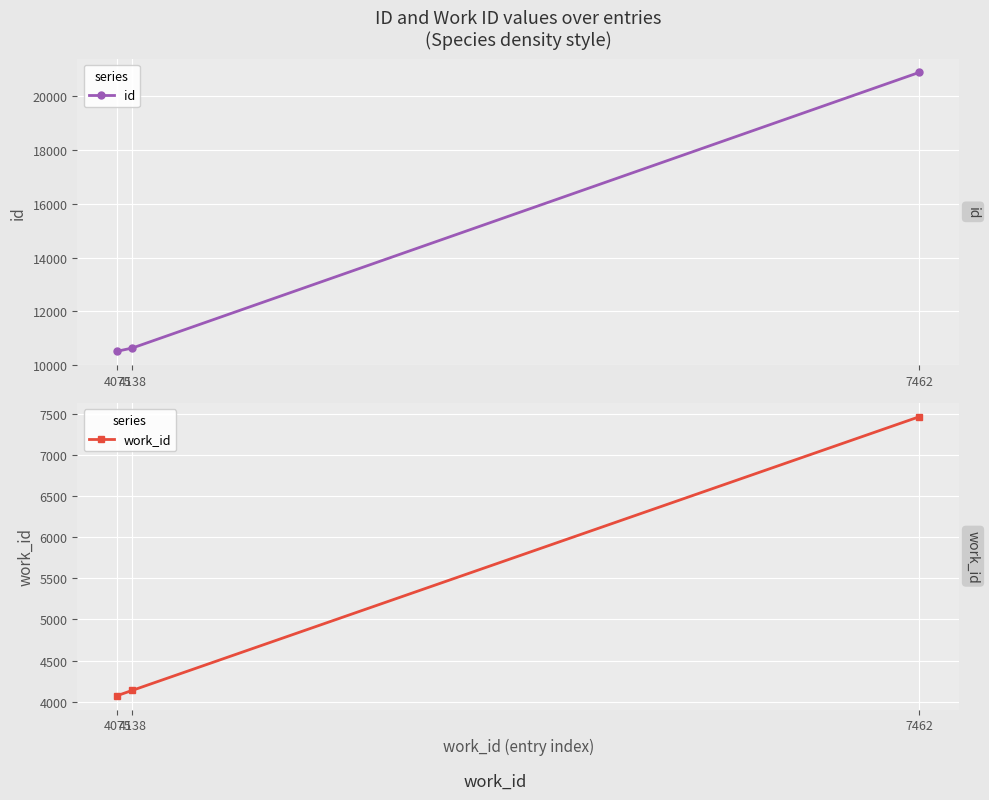

How many categories are shown in the chart?

3